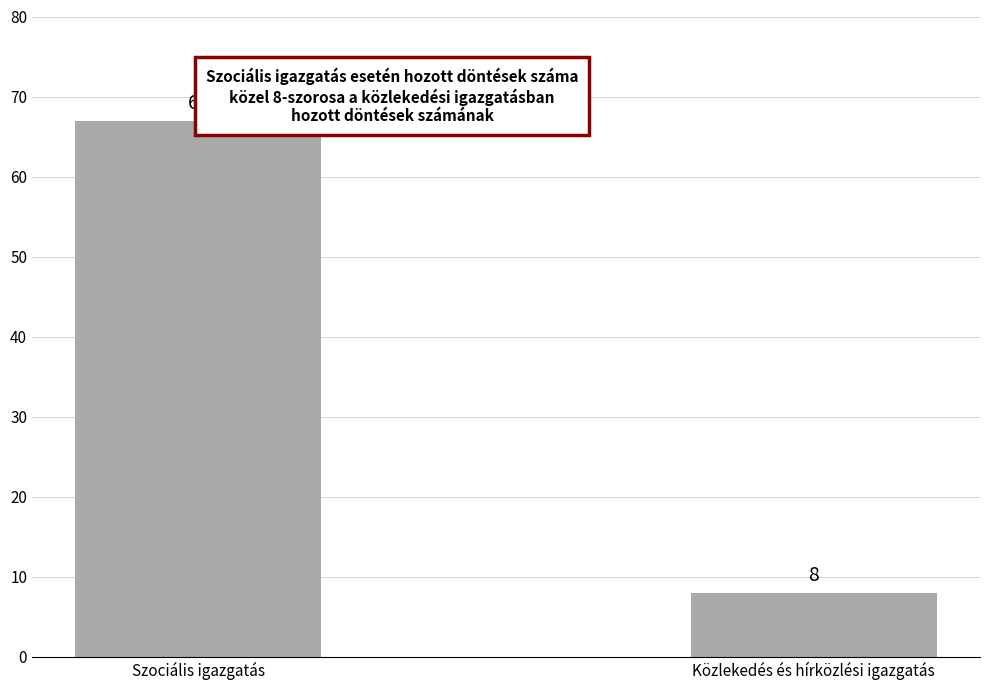

How many values are between 8 and 67?

2